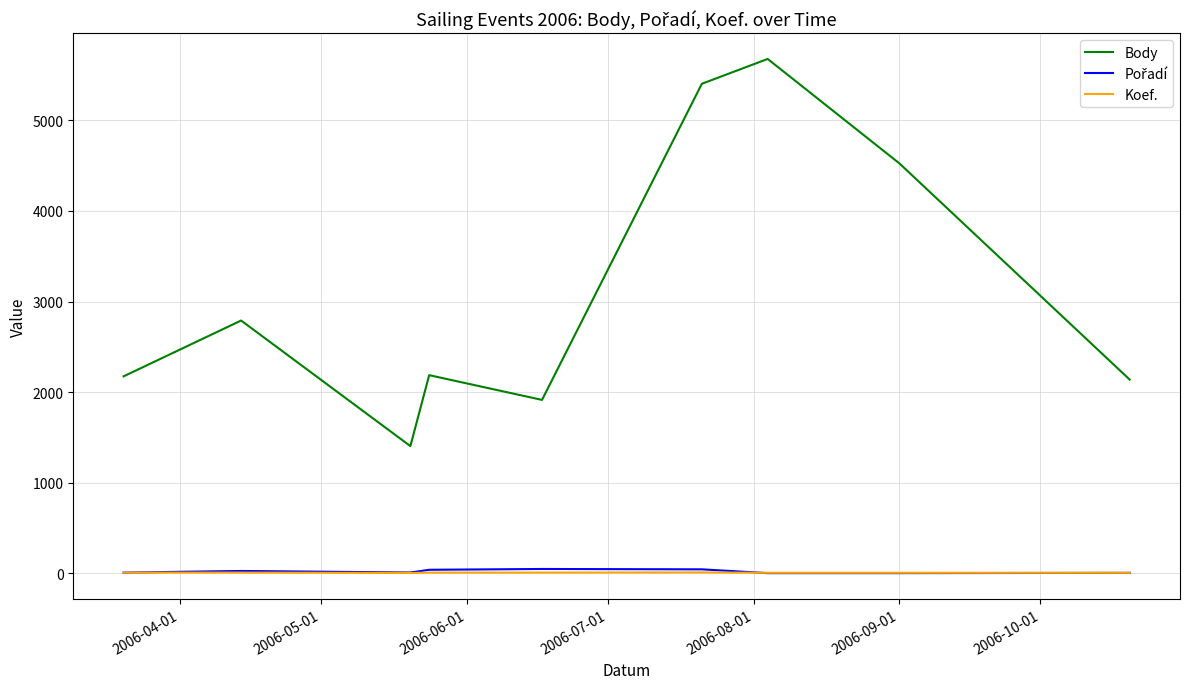

Which series has the largest total across all categories?

Body